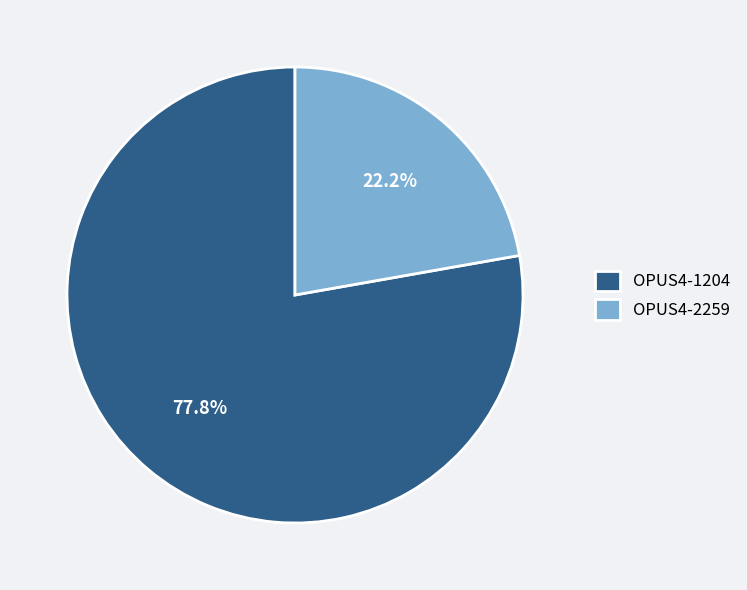

Is it true that OPUS4-1204 is 78% of the pie?

True